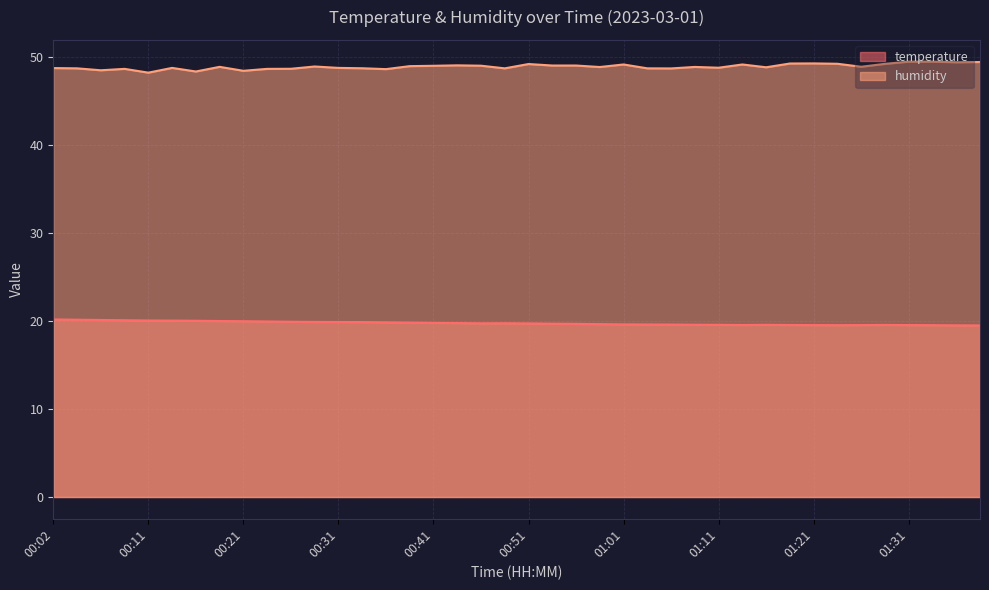

What are all the series names shown in the legend?

temperature, humidity